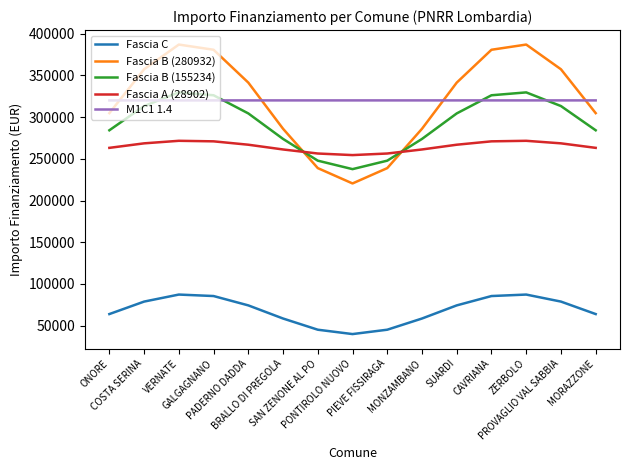

What is the highest value of the Fascia C series?

87313.1